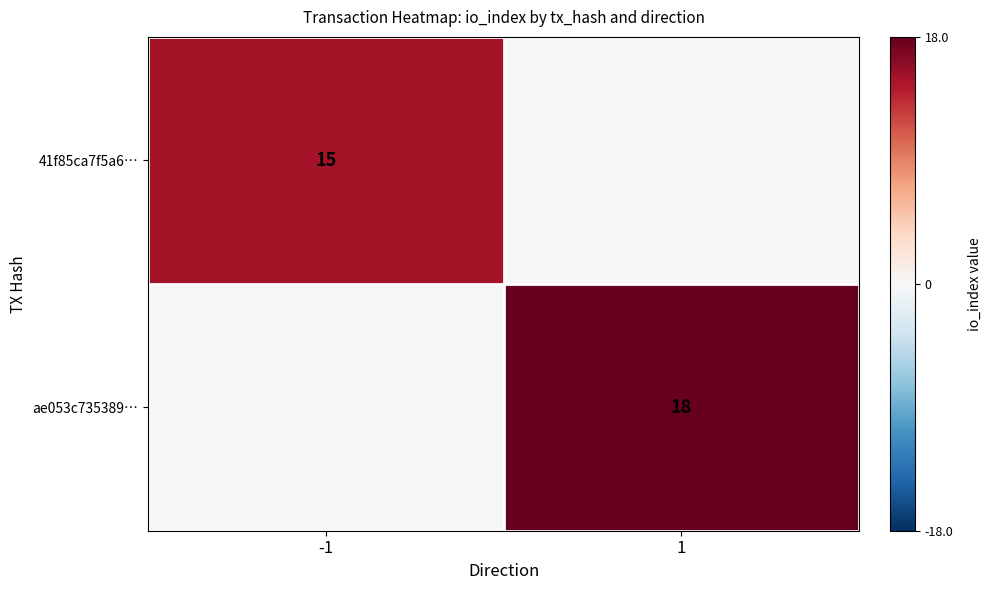

What is the greatest value displayed?

18